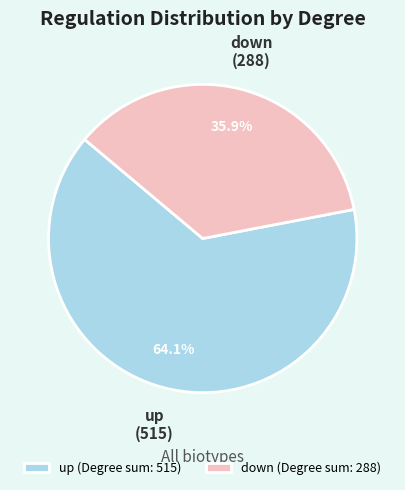

What is the ratio of the value at down to the value at up?

0.6